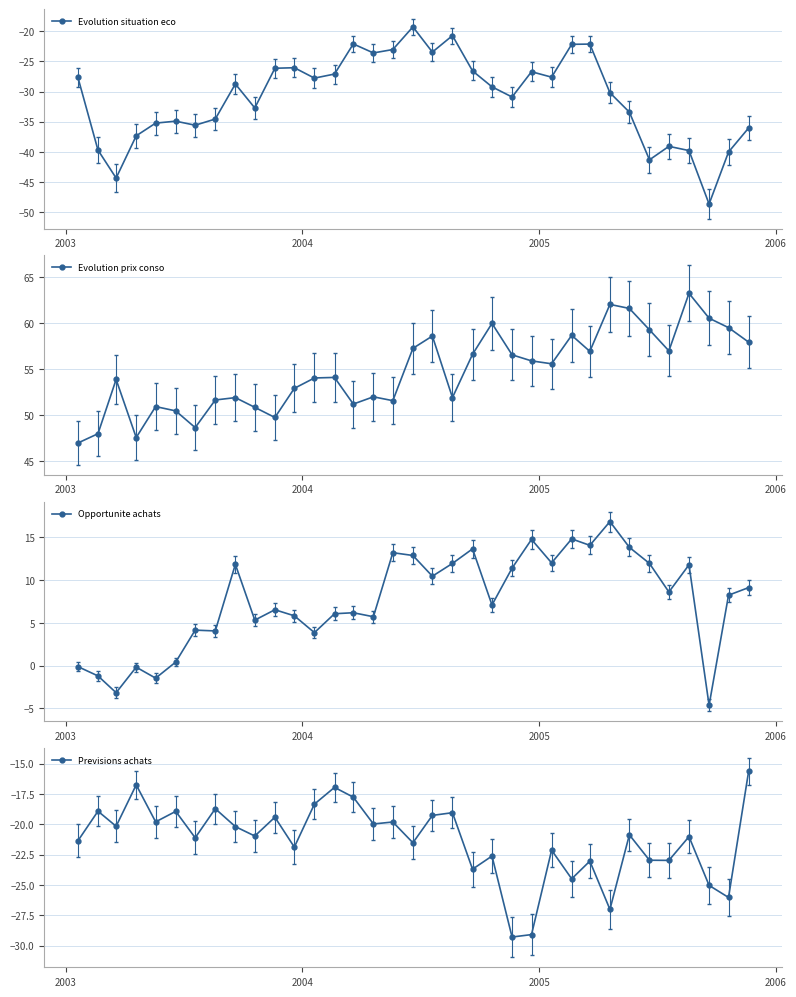

What is the value of the Opportunite achats point at the 19th from the left?

10.5